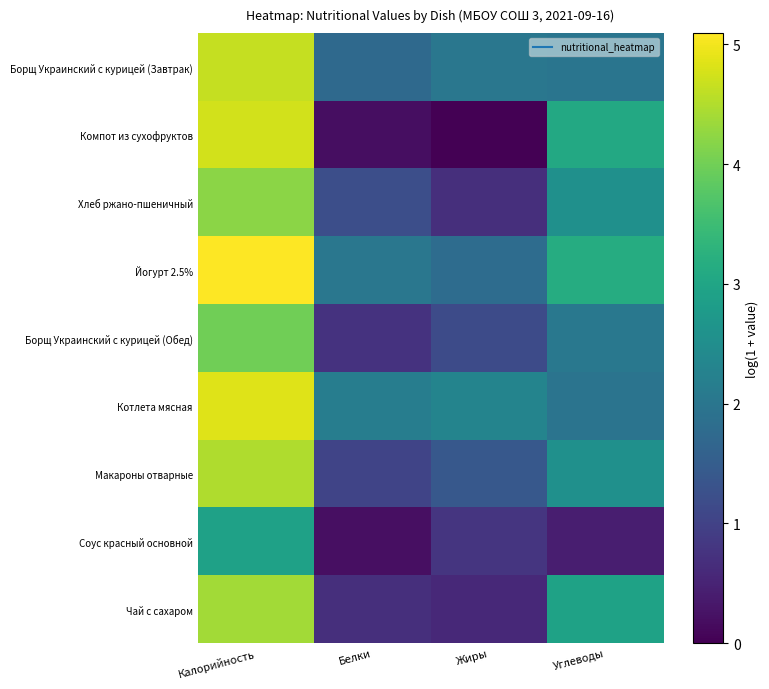

Reading left to right, extract all data points from this chart.

Борщ Украинский с курицей (Завтрак): Калорийность=4.6	Белки=1.7	Жиры=2.0	Углеводы=2.0
Компот из сухофруктов: Калорийность=4.7	Белки=0.2	Жиры=0.0	Углеводы=3.1
Хлеб ржано-пшеничный: Калорийность=4.2	Белки=1.2	Жиры=0.7	Углеводы=2.6
Йогурт 2.5%: Калорийность=5.1	Белки=2.0	Жиры=1.8	Углеводы=3.2
Борщ Украинский с курицей (Обед): Калорийность=4.0	Белки=0.7	Жиры=1.2	Углеводы=2.0
Котлета мясная: Калорийность=4.9	Белки=2.2	Жиры=2.3	Углеводы=2.0
Макароны отварные: Калорийность=4.5	Белки=1.0	Жиры=1.4	Углеводы=2.6
Соус красный основной: Калорийность=2.9	Белки=0.2	Жиры=0.8	Углеводы=0.4
Чай с сахаром: Калорийность=4.4	Белки=0.7	Жиры=0.6	Углеводы=2.9